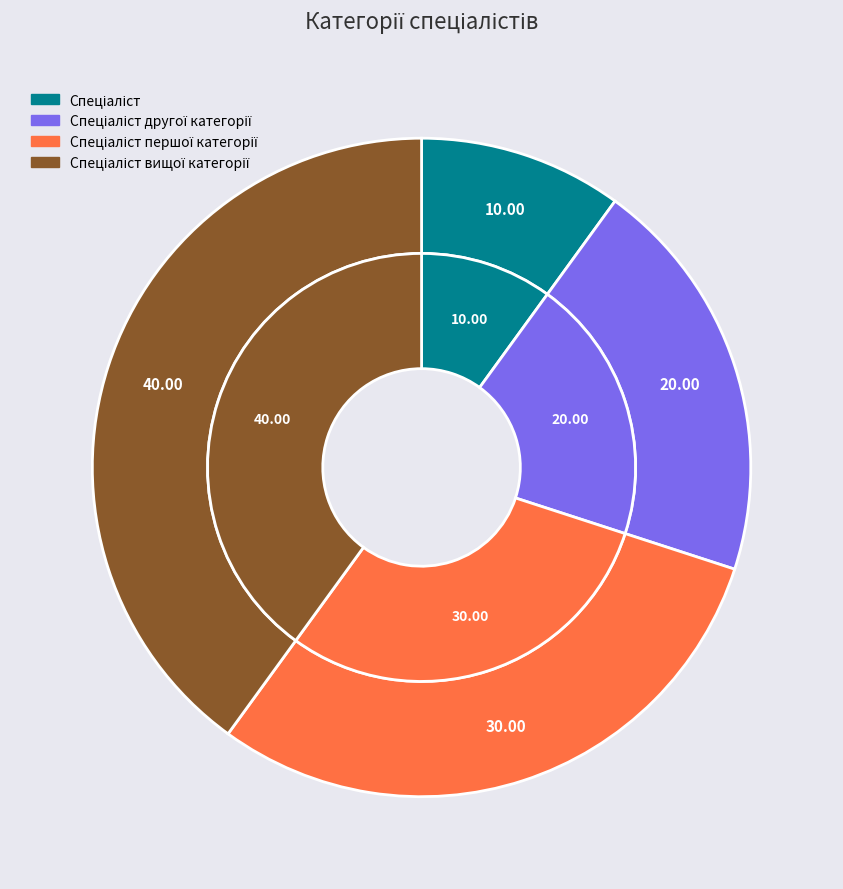

True or false: Спеціаліст accounts for 20% of the total.

False